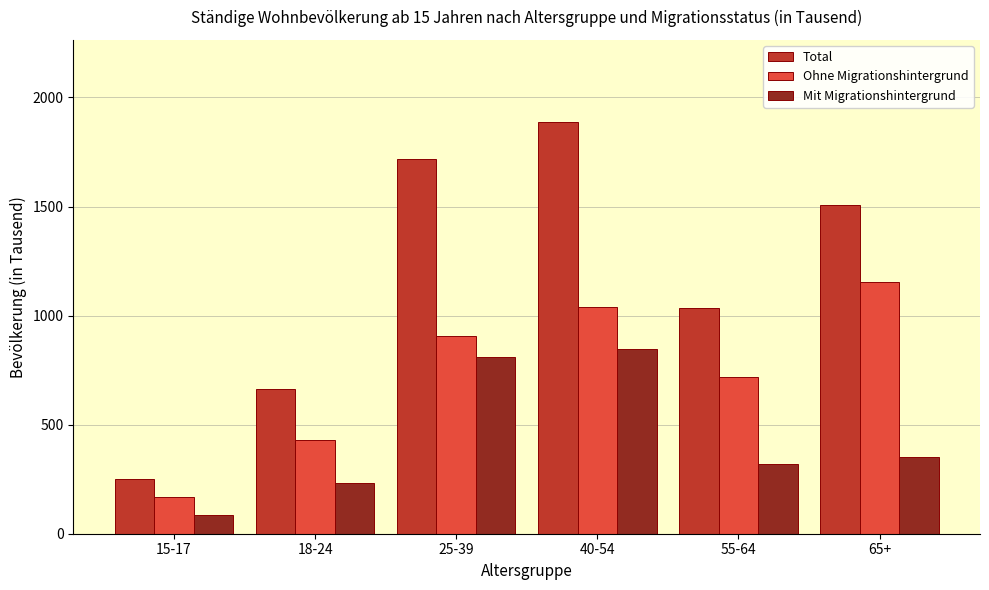

Reading right to left, transcribe all the data shown in this chart.

Total: 1506.2	1035.7	1886.6	1715.7	665.3	252.9
Ohne Migrationshintergrund: 1155.7	716.6	1041.4	905.8	431.5	168.5
Mit Migrationshintergrund: 350.5	319.0	845.2	809.9	233.7	84.5